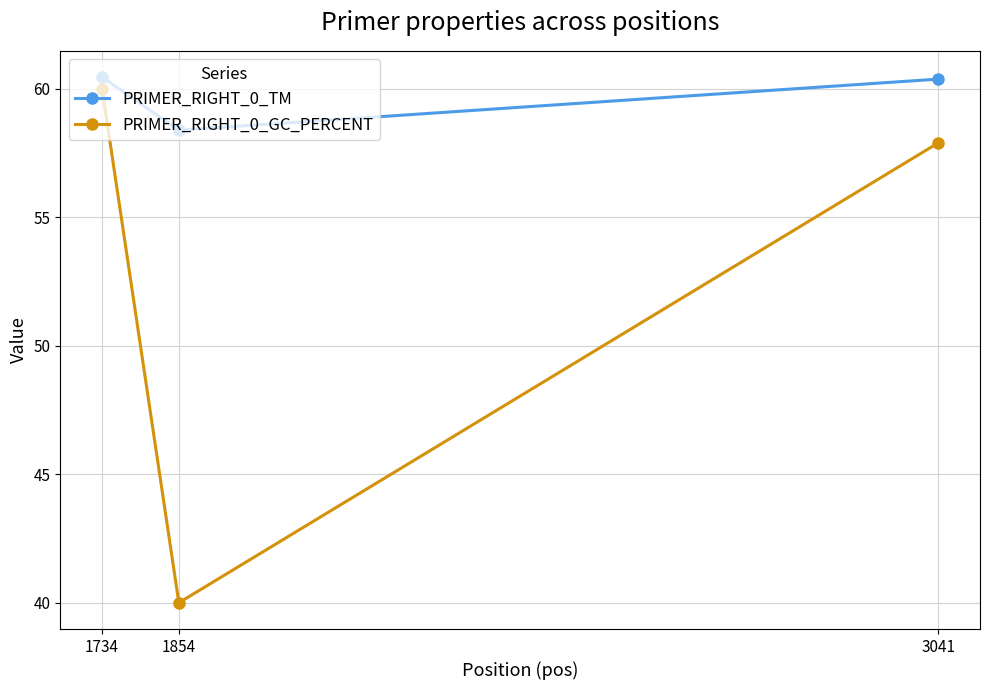

Is it true that PRIMER_RIGHT_0_GC_PERCENT equals 60.0 at 1734?

True